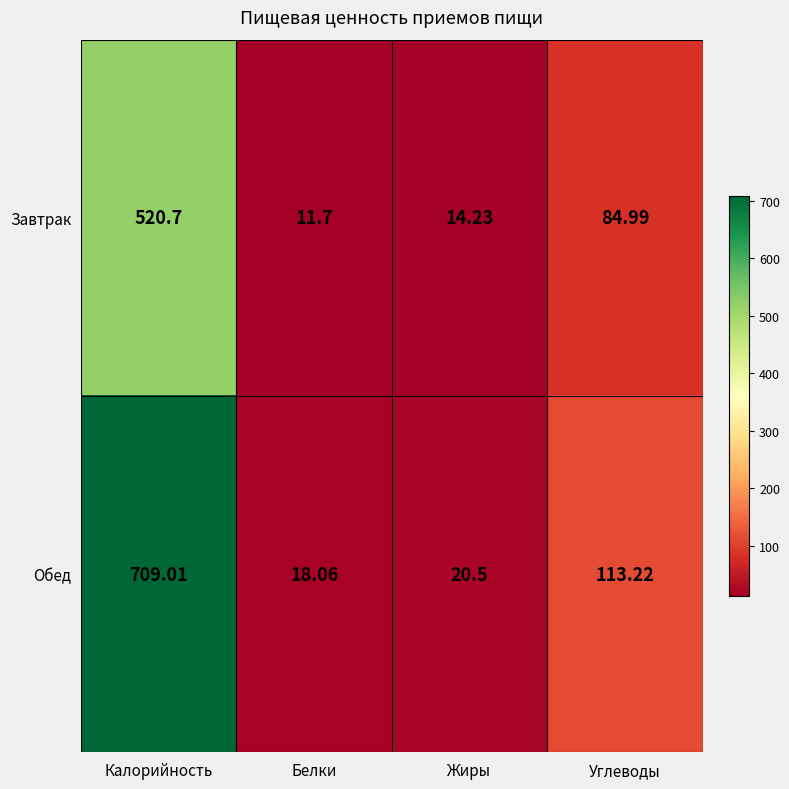

List the labels in order of Обед value, largest first.

Калорийность, Углеводы, Жиры, Белки